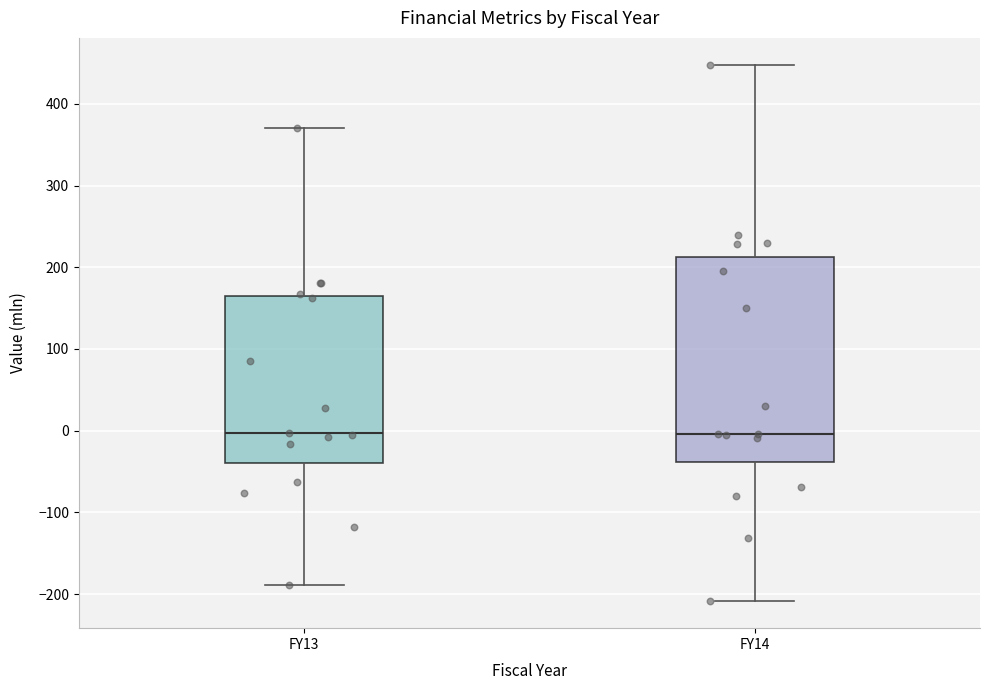

Reading left to right, transcribe this box plot: for each box, give where its median line is, the range the box spans, and where its two whiskers end, as read against the y-axis. The values are not printed on the chart, so give them approximately, as read against the axis.

FY13: median 0, box -40 to 160, whiskers -190 to 370
FY14: median 0, box -40 to 210, whiskers -210 to 450